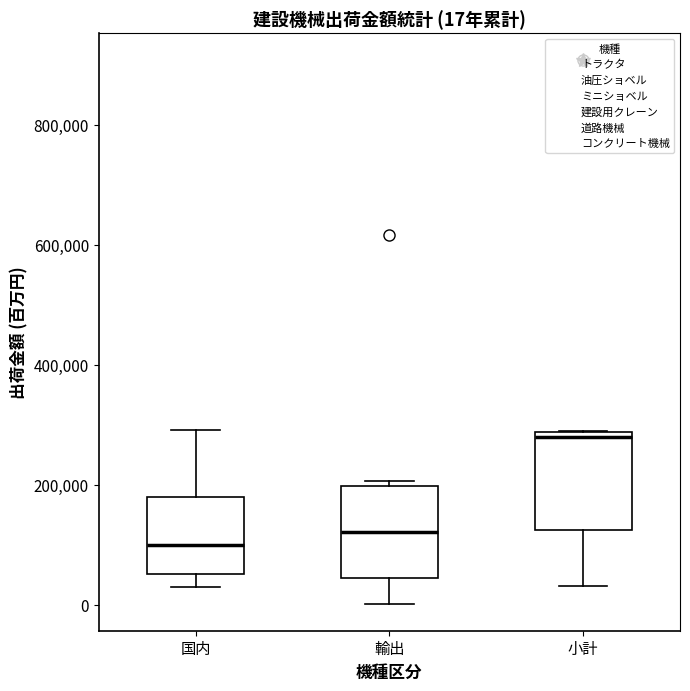

Which box has the highest median line?

小計